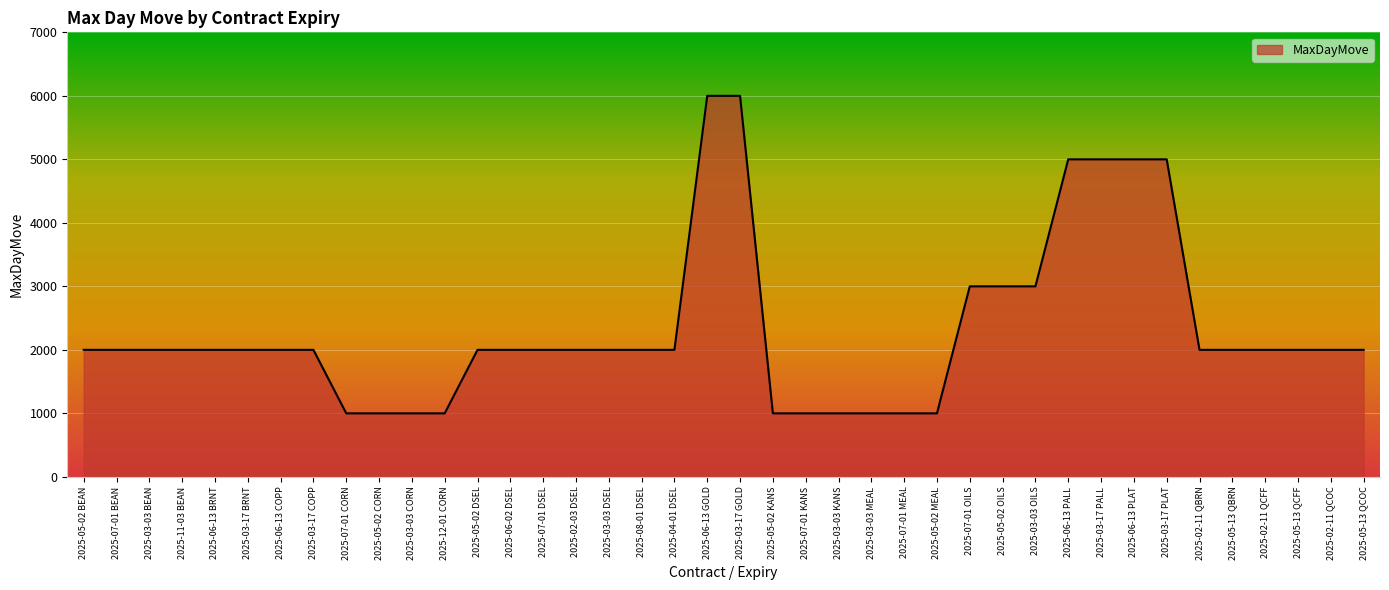

What is the maximum value shown in the chart?

6000